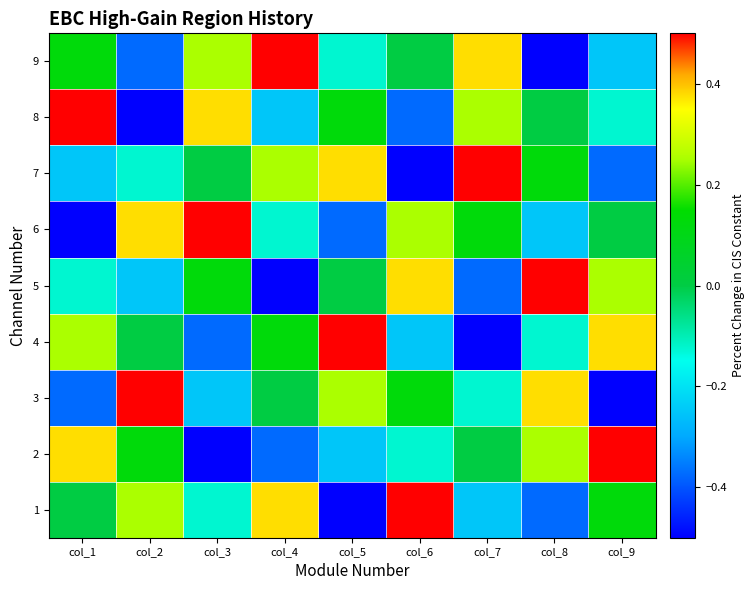

At which category is the sum across all series the highest?

col_1